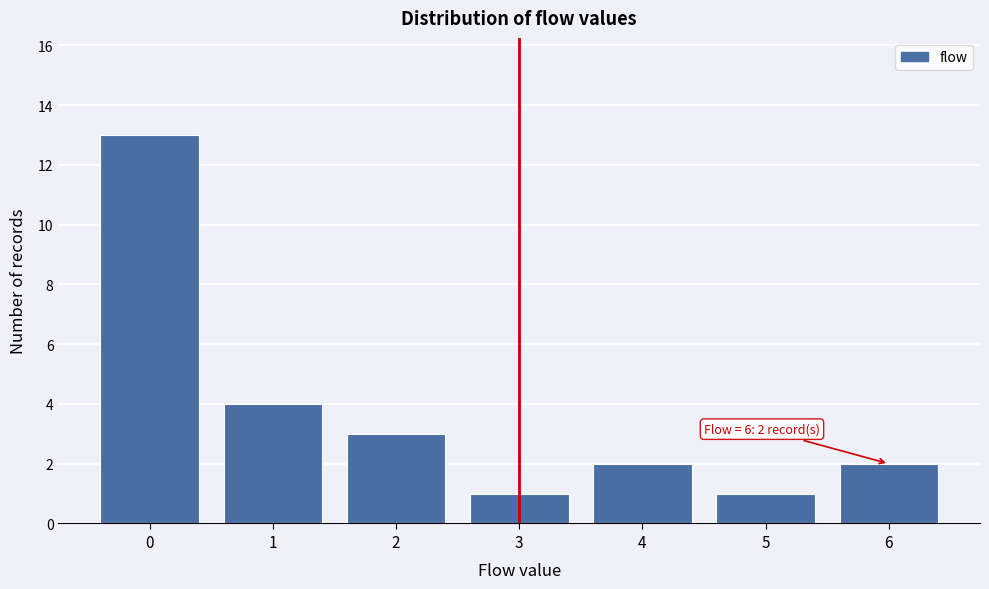

Which range on the x-axis has the tallest bar?

-0.5 to 0.5